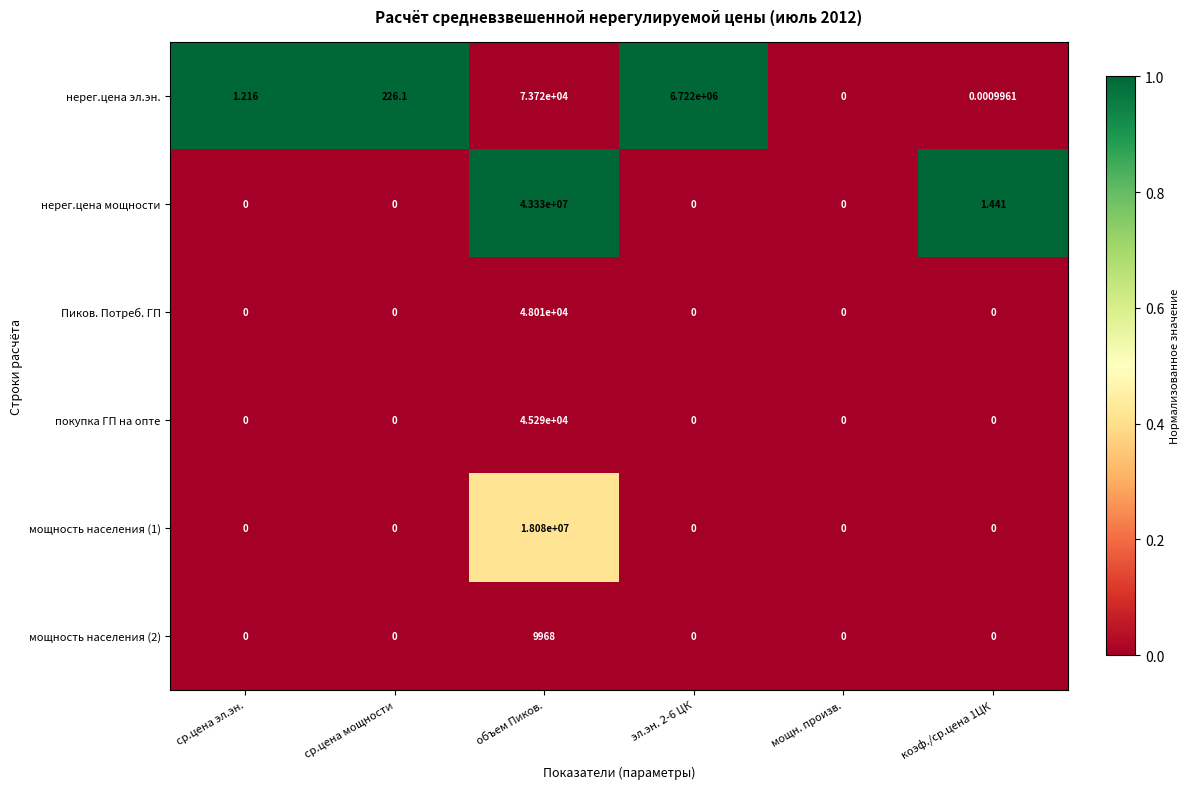

At which label does Пиков. Потреб. ГП reach its peak?

объем Пиков.